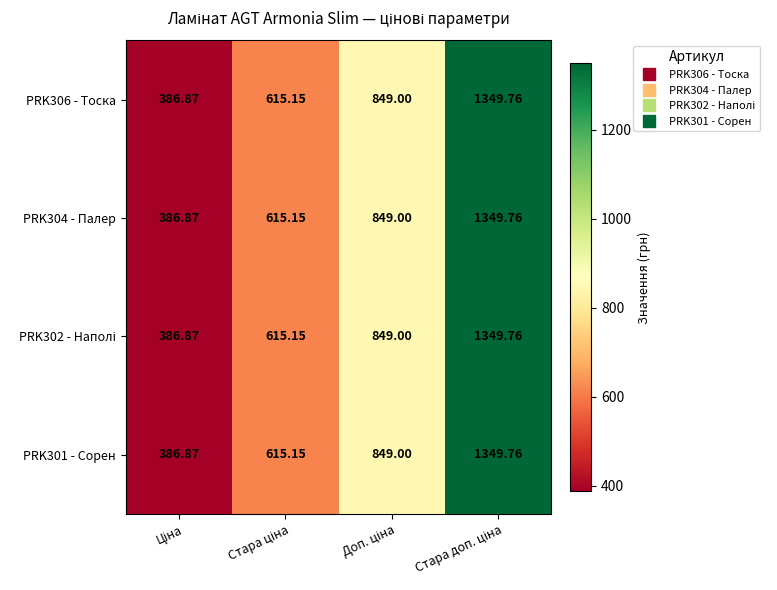

Between Ціна and Стара ціна, which is larger?

Стара ціна